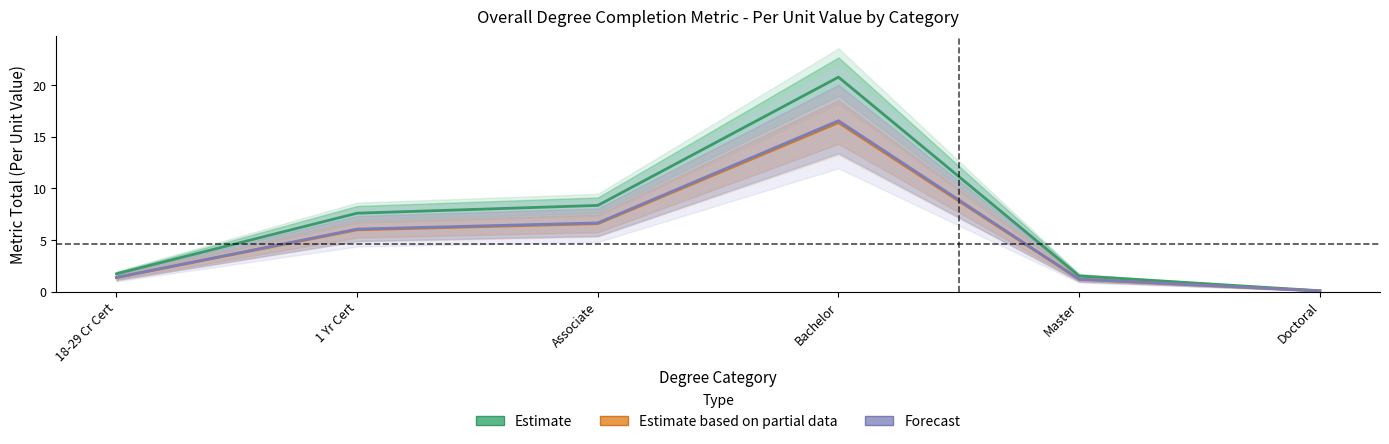

What is the difference between the maximum and second lowest values in the Estimate series?

19.3